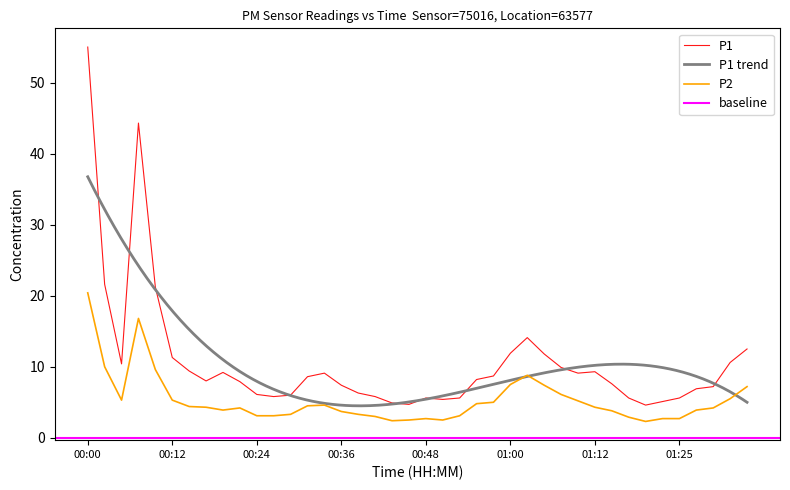

What is the difference between the P2 values at 00:07 and 00:26?

13.7